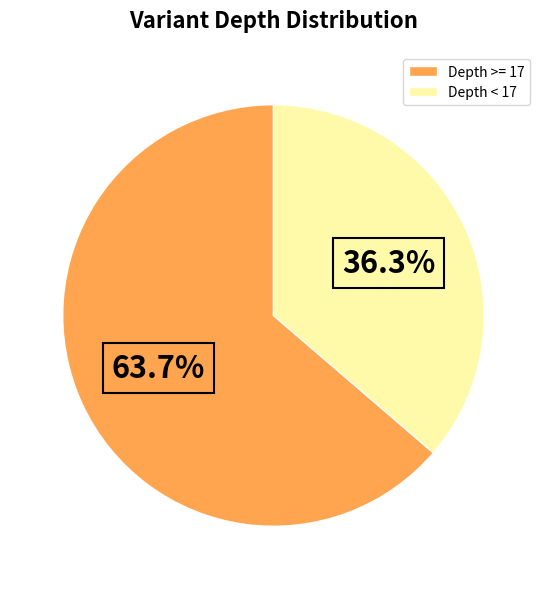

What is the largest slice in the pie chart?

Depth >= 17